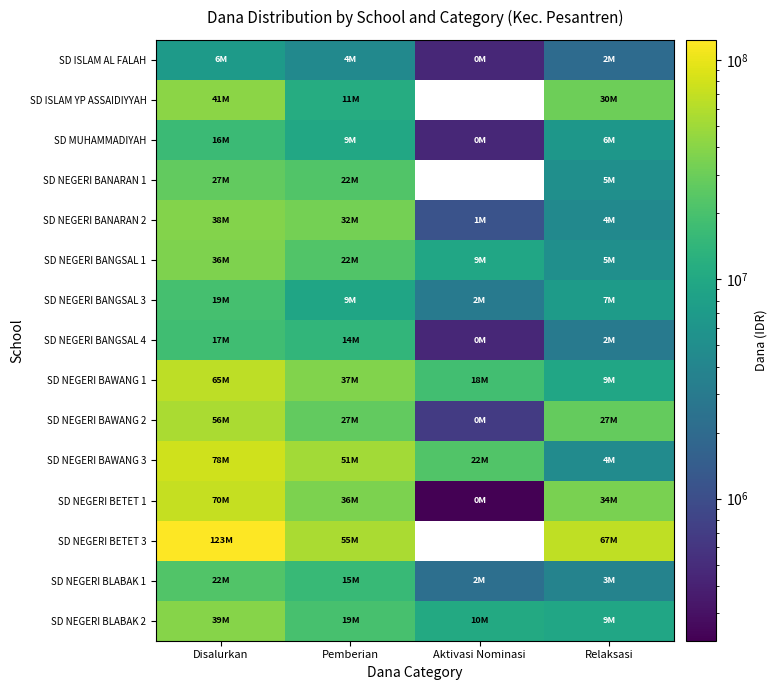

What is the maximum value for SD NEGERI BANARAN 2?

38475000